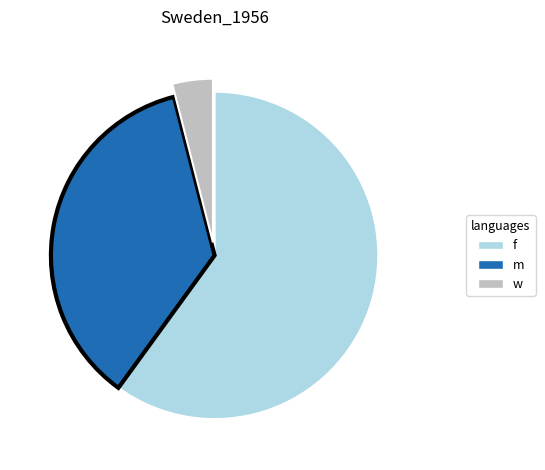

Is the sum of m and w greater than half?

No